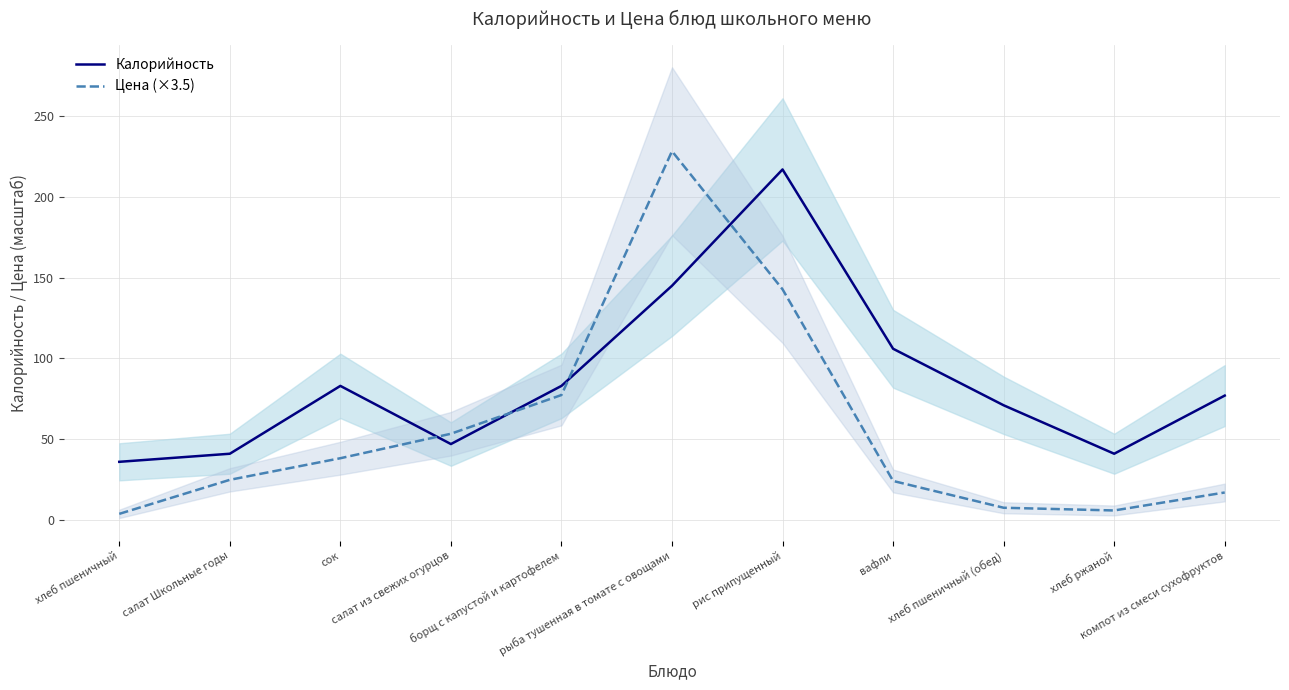

The Калорийность series shows 105.9 at рис припущенный. True or false?

False